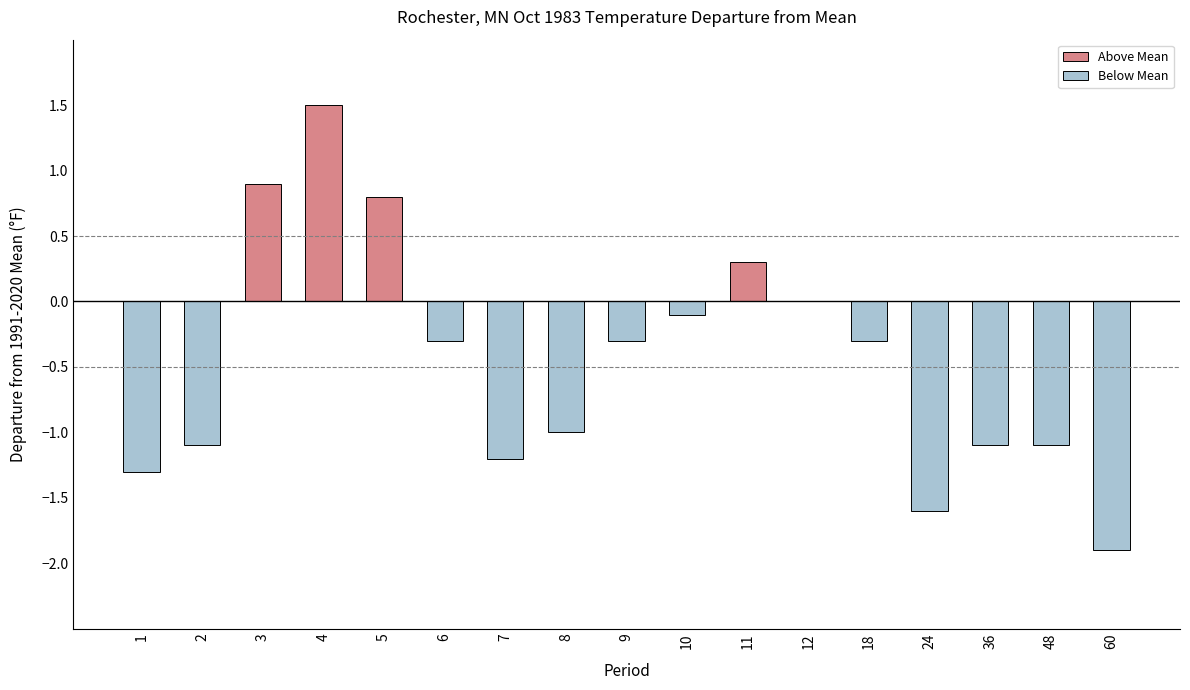

What is the change in value from 4 to 11?

-1.2